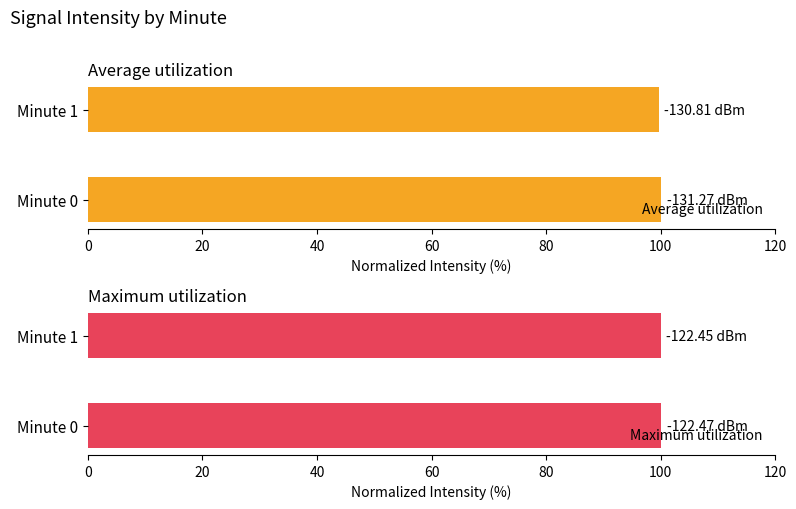

What is the sum of all Average utilization values?

199.6